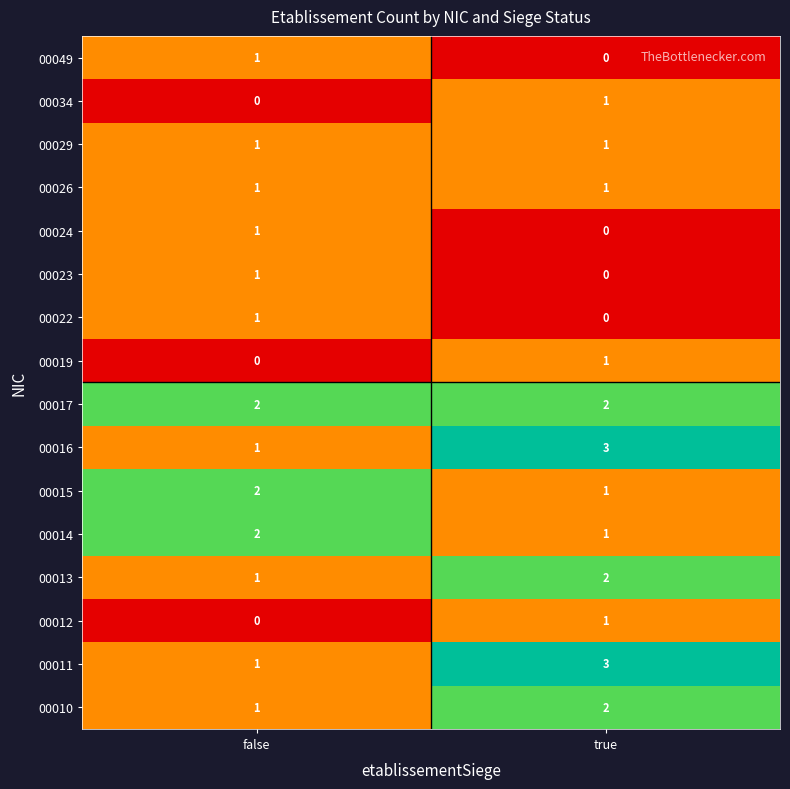

At which category is the sum across all series the highest?

true